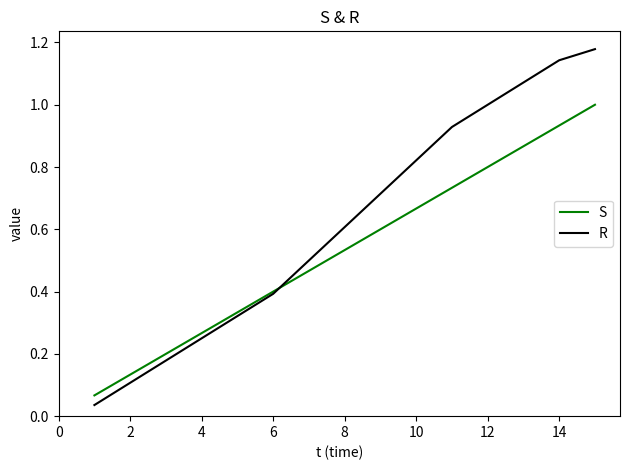

Which series has the largest total across all categories?

R